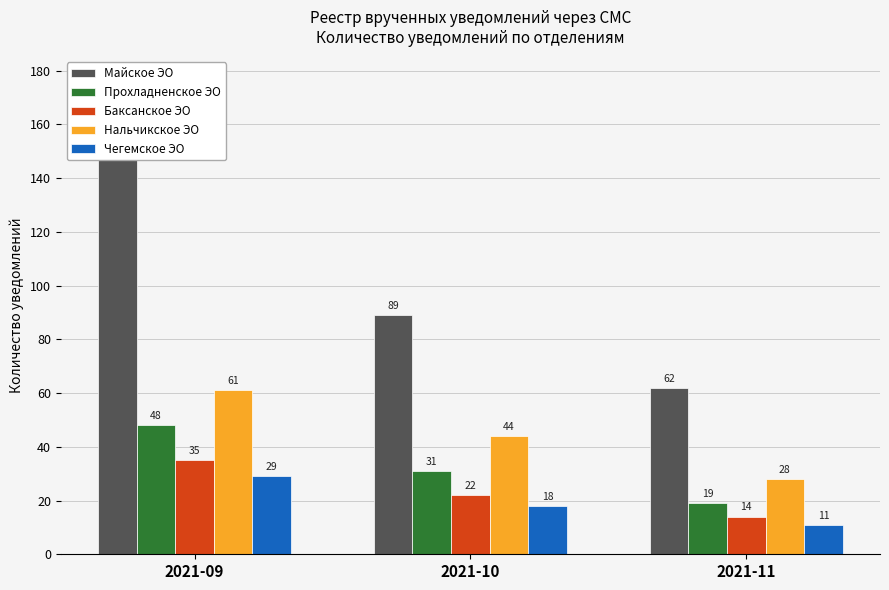

At how many categories does at least one series exceed 116?

1